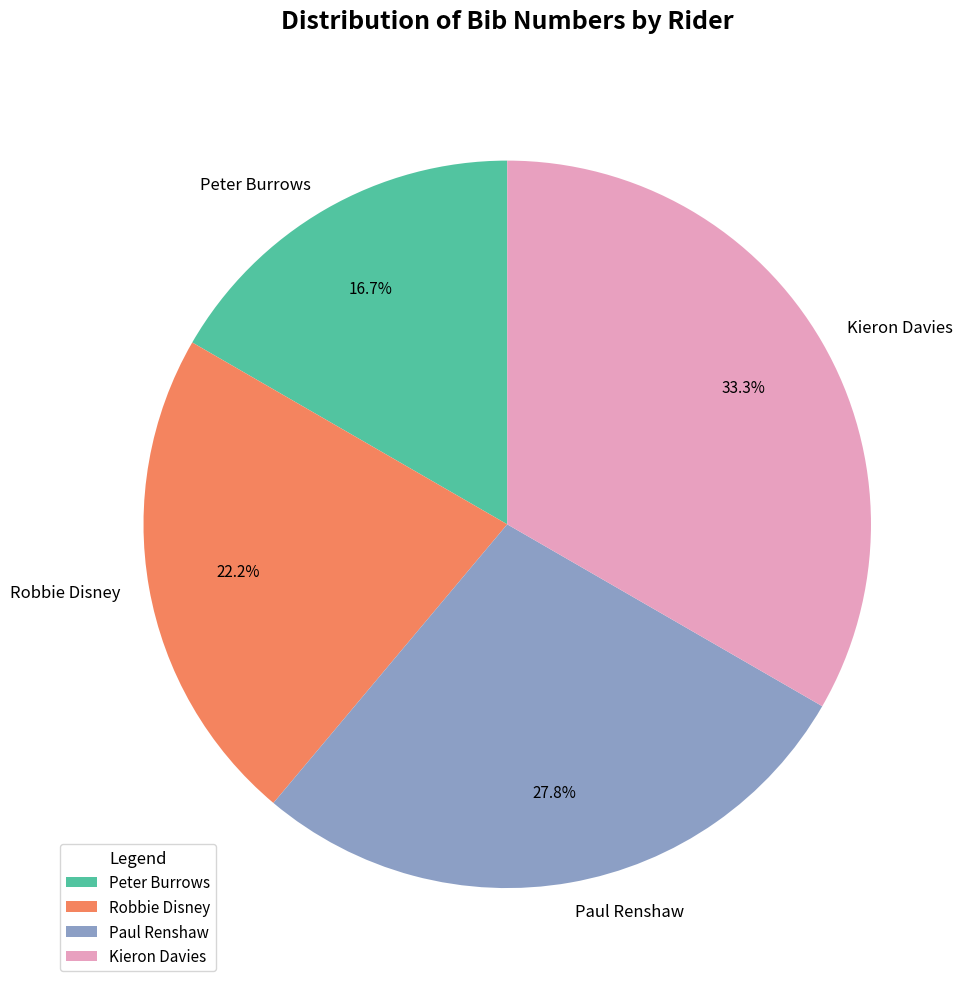

True or false: Kieron Davies accounts for 33% of the total.

True